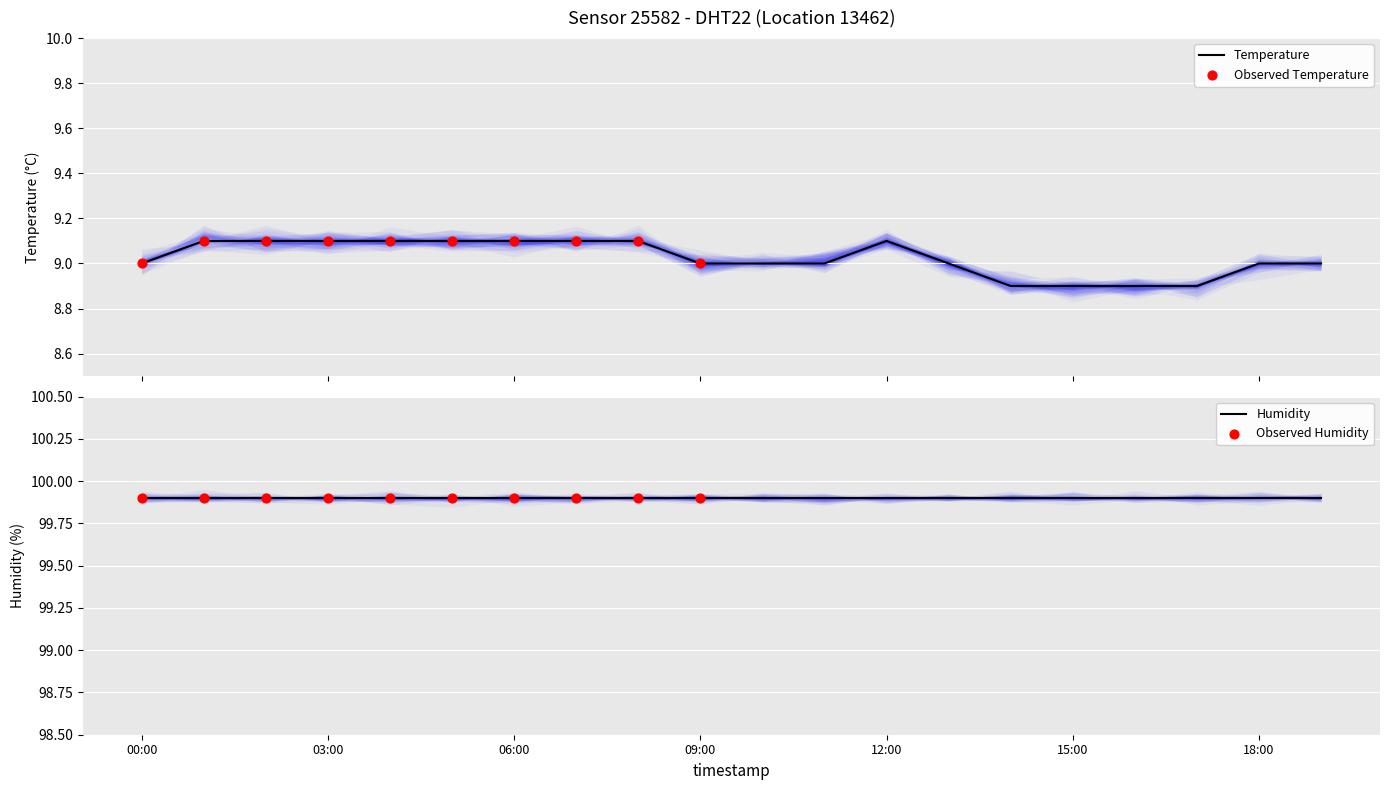

What is the change in value from 13:00 to 15:00?

-0.1